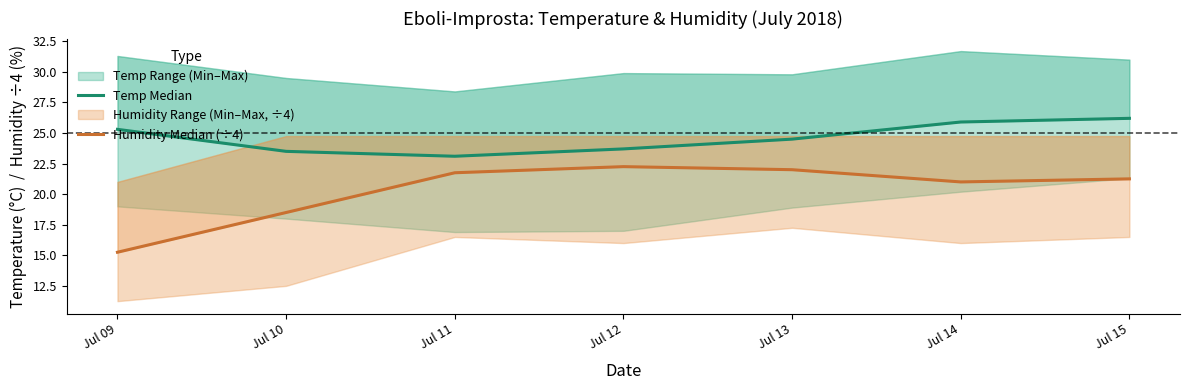

Is the value of Humidity Median (÷4) at Jul 14 greater than the value of Temp Median at Jul 09?

No